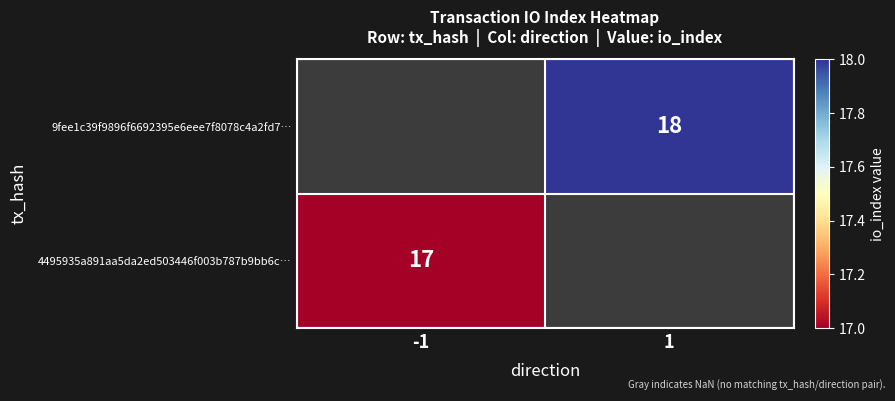

How many distinct data groups are displayed?

2